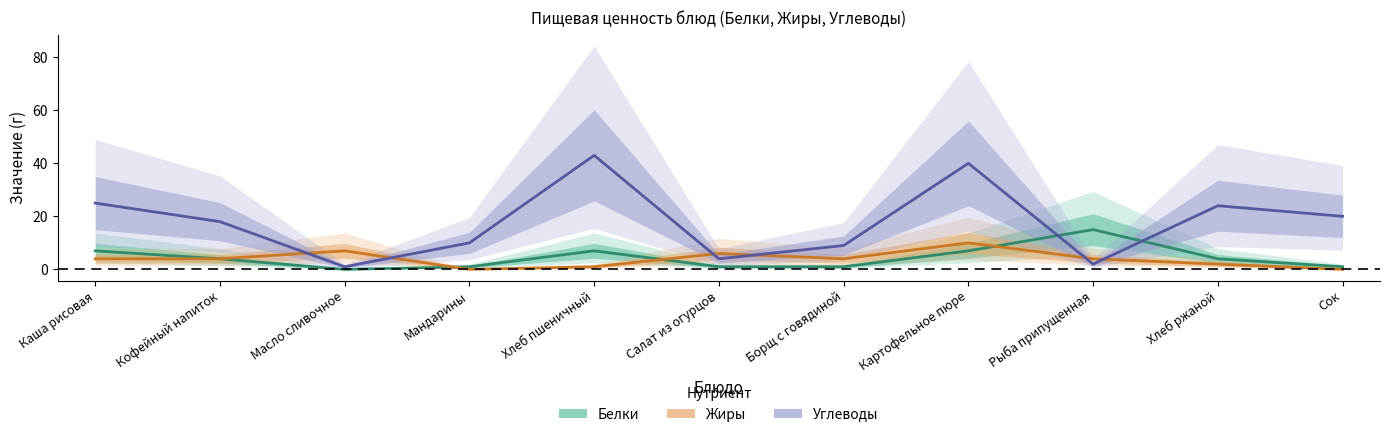

Where do Углеводы and Белки first cross each other?

Картофельное пюре and Рыба припущенная